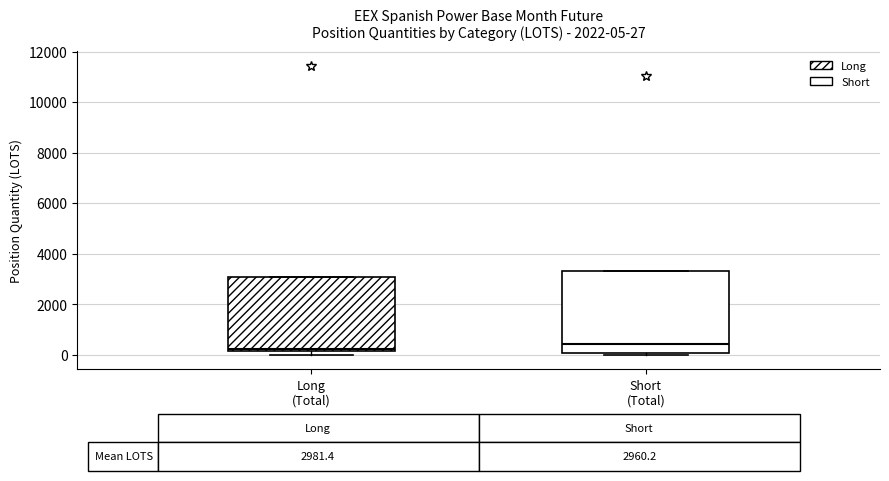

Comparing the boxes themselves (not the whiskers), which one is the tallest?

Short (Total)